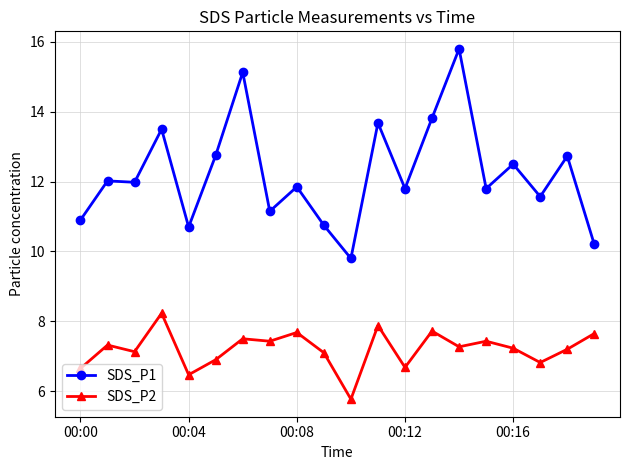

What is the maximum value shown in the chart?

15.8